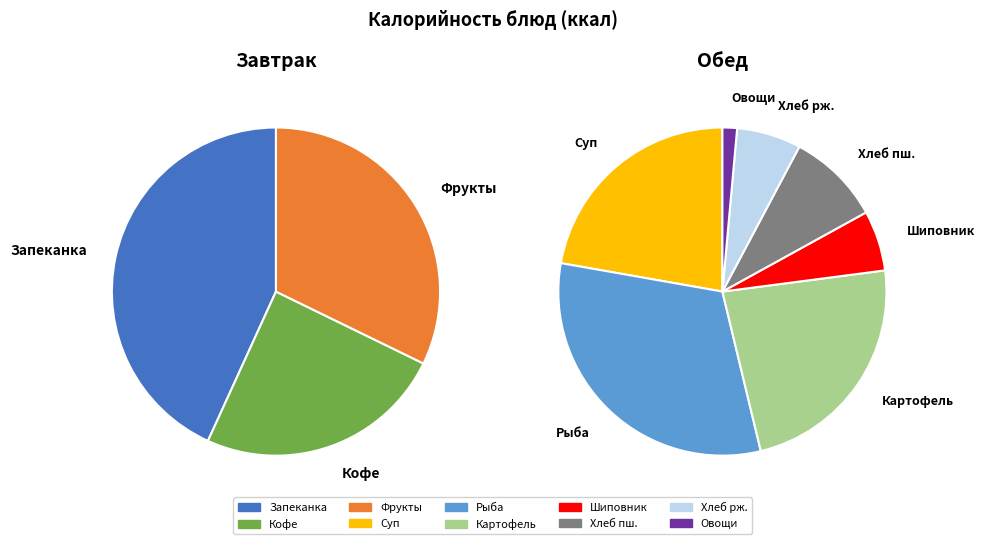

Does Хлеб ржано-пшеничный account for over 50% of the chart?

No